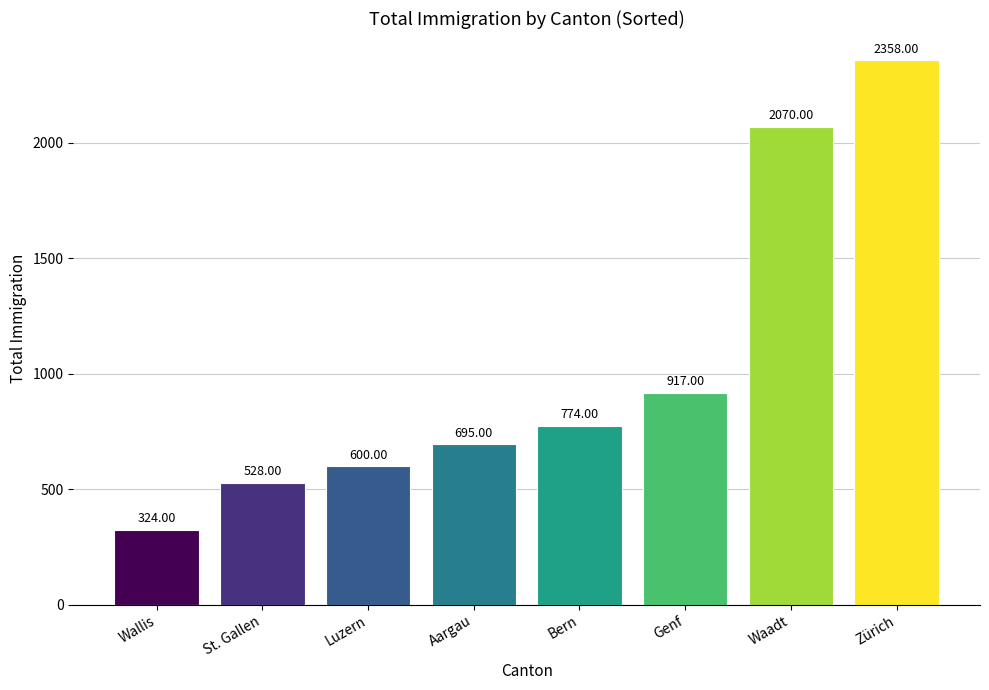

Reading right to left, extract all data points from this chart.

2358	2070	917	774	695	600	528	324